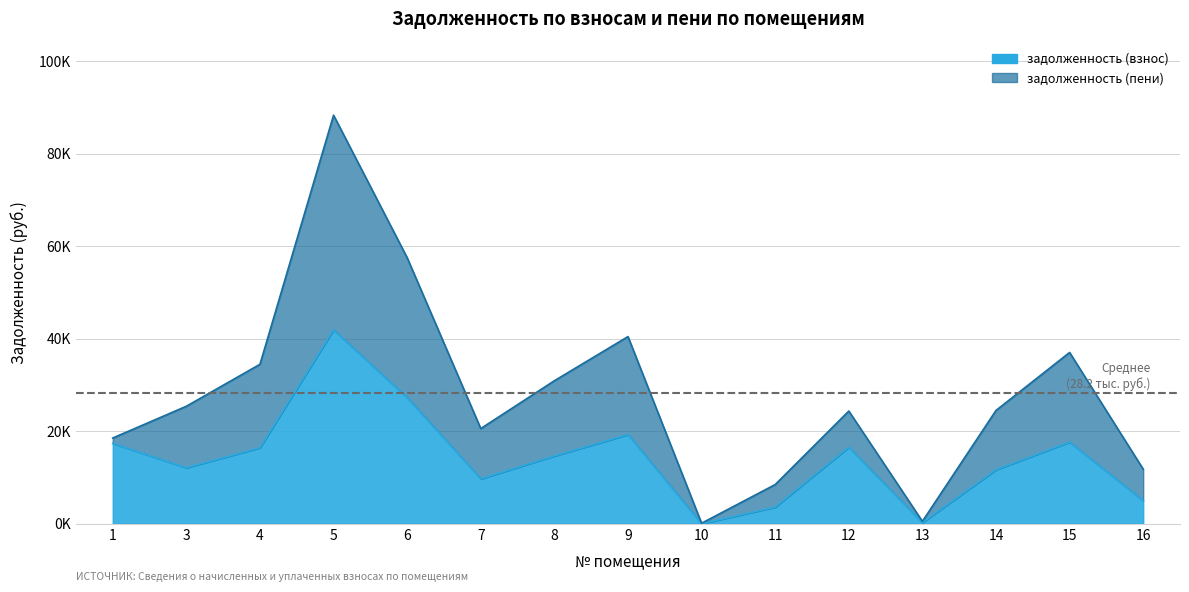

How many values are below 14647?

7